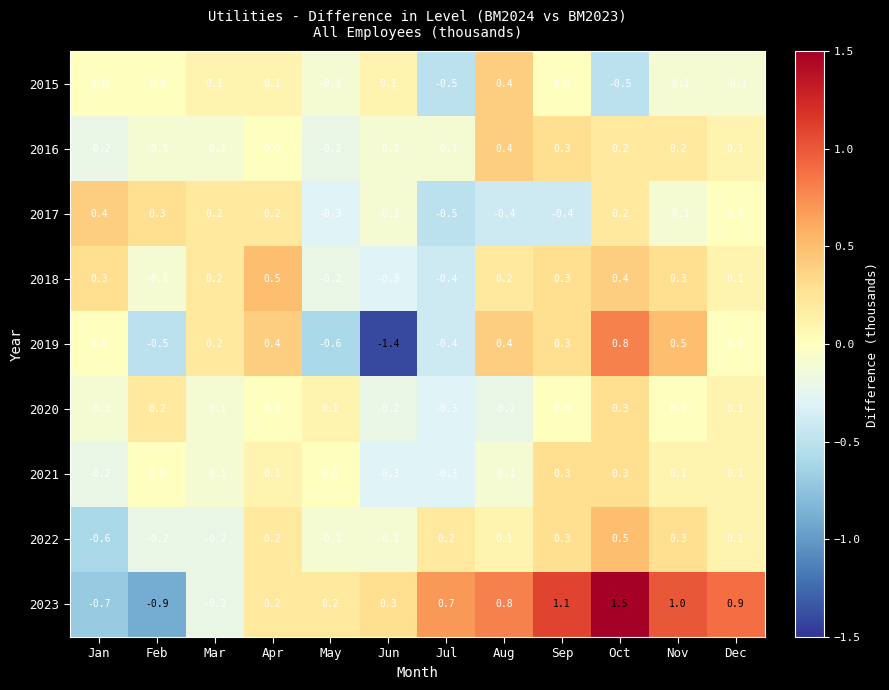

The value of 2022 at Dec is 0.1. True or false?

True